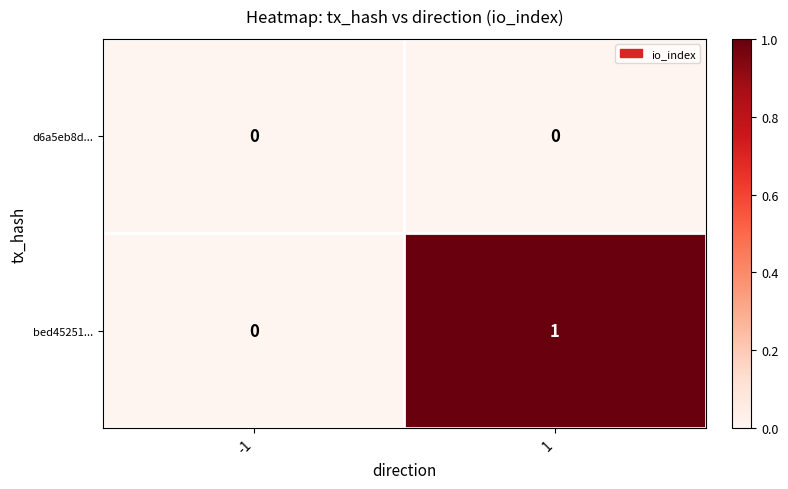

Rank the series by their average value, from highest to lowest.

bed45251..., d6a5eb8d...